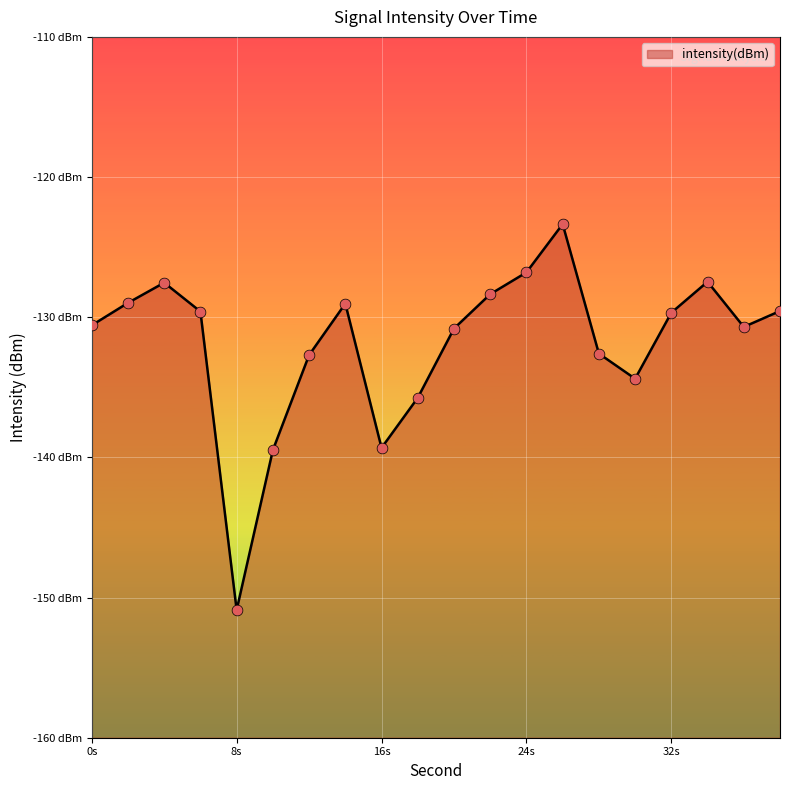

What is the change in value from 24 to 30?

-7.6